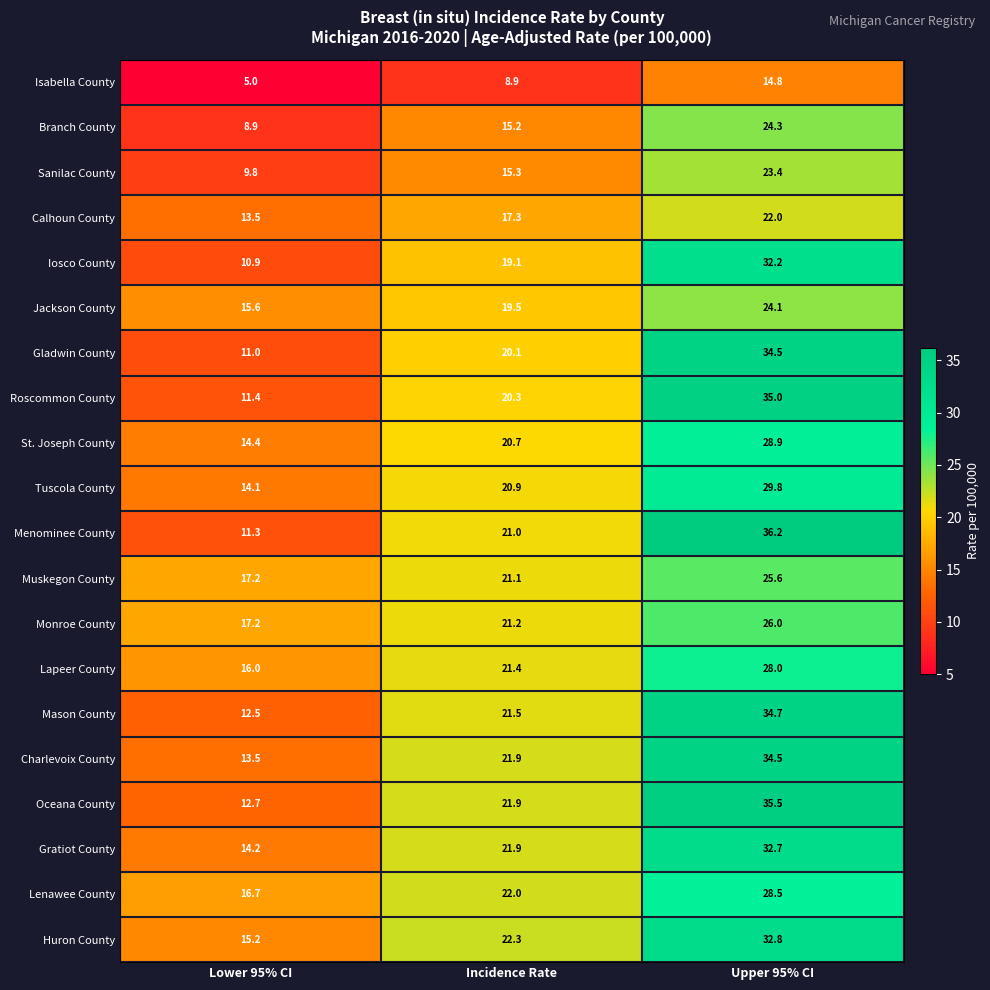

At which category is the sum across all series the highest?

Upper 95% CI